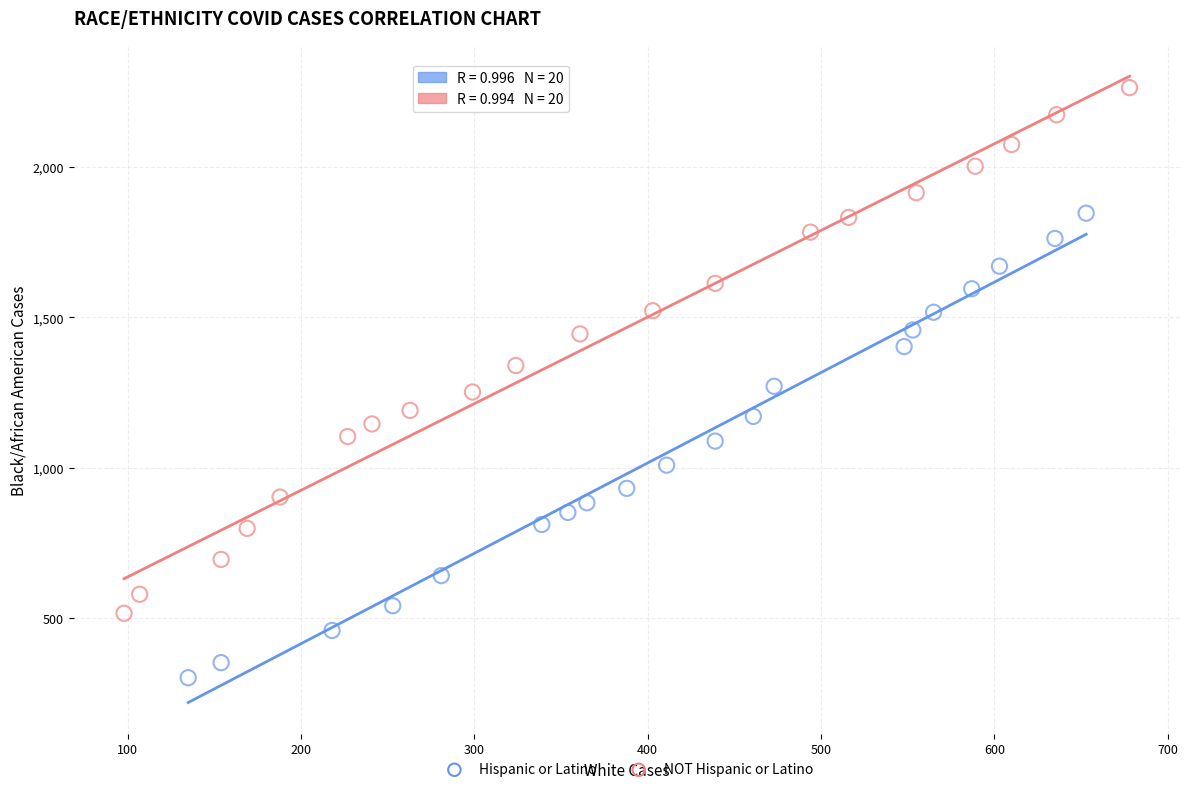

Which series reaches the maximum Y coordinate?

NOT Hispanic or Latino